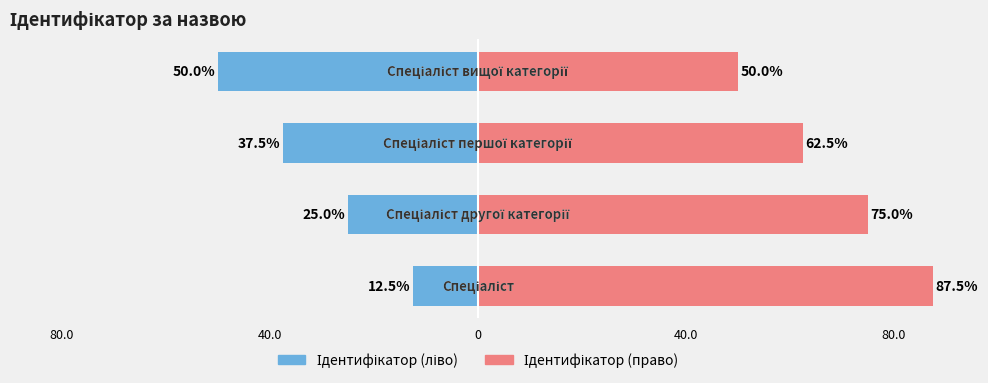

Which series changed the most between 0 and 40.0?

Ідентифікатор (ліво)